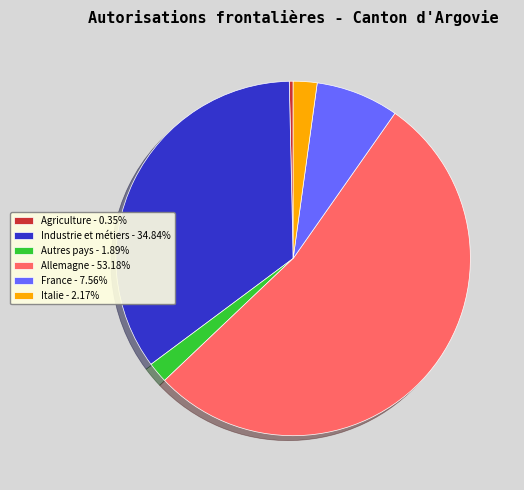

Does Agriculture - 0.35% represent more than half of the total?

No